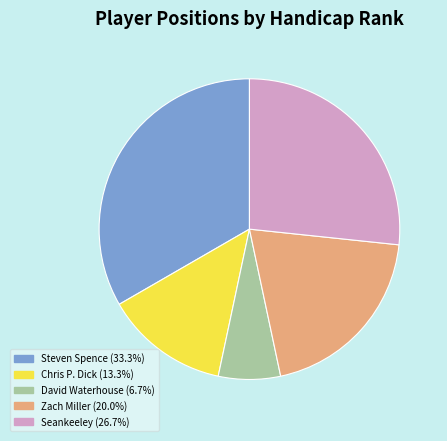

Is the sum of Steven Spence (33.3%) and David Waterhouse (6.7%) greater than half?

No